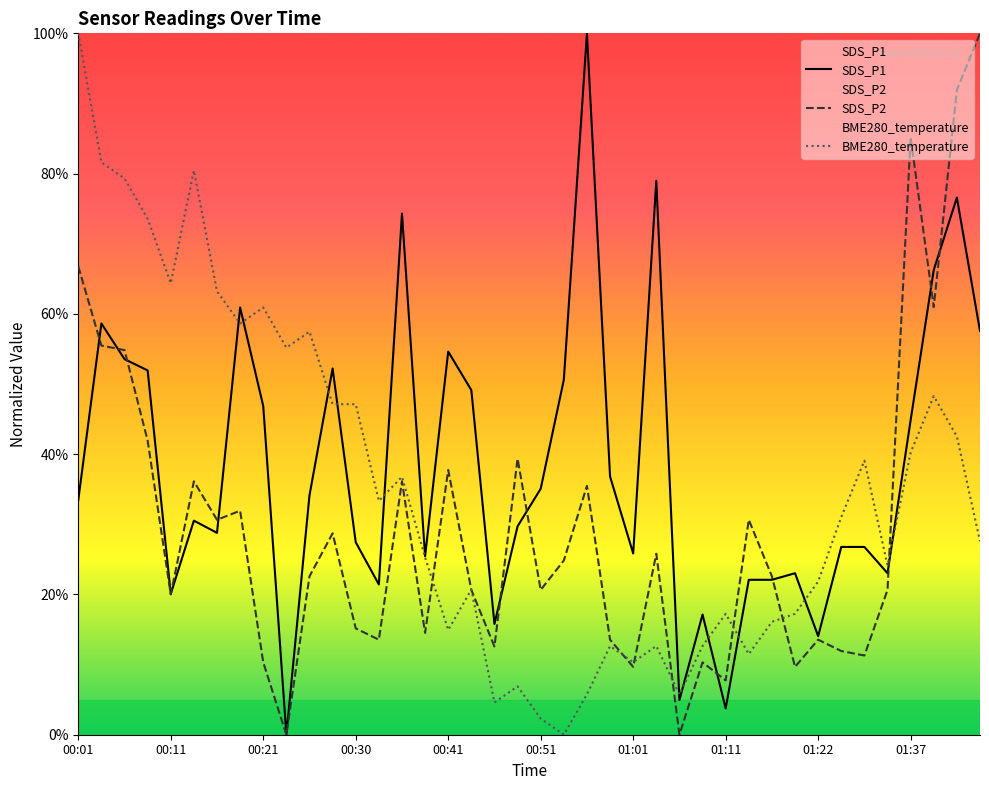

Reading right to left, list all the values displayed in this chart.

SDS_P1: 57.6	76.6	66.3	44.8	23.0	26.8	26.8	14.1	23.0	22.1	22.1	3.7	17.1	5.0	79.0	25.8	36.8	100.0	50.6	35.1	29.7	15.8	49.1	54.6	25.4	74.3	21.4	27.4	52.2	34.1	0.0	46.9	60.9	28.8	30.5	20.1	51.9	53.5	58.6	33.5
SDS_P2: 100.0	91.9	61.0	85.2	20.6	11.3	11.9	13.5	9.7	22.6	30.6	7.7	10.3	0.0	25.8	9.7	13.5	35.5	24.8	20.6	39.4	12.6	20.6	37.7	14.5	36.1	13.5	15.2	28.7	22.6	0.0	10.3	31.9	30.6	36.1	20.0	41.9	54.8	55.5	66.8
BME280_temperature: 27.6	42.5	48.3	40.2	24.1	39.1	31.0	21.8	17.2	16.1	11.5	17.2	12.6	5.7	12.6	10.3	12.6	5.7	0.0	2.3	6.9	4.6	20.7	14.9	25.3	36.8	33.3	47.1	47.1	57.5	55.2	60.9	58.6	63.2	80.5	64.4	73.6	79.3	81.6	100.0